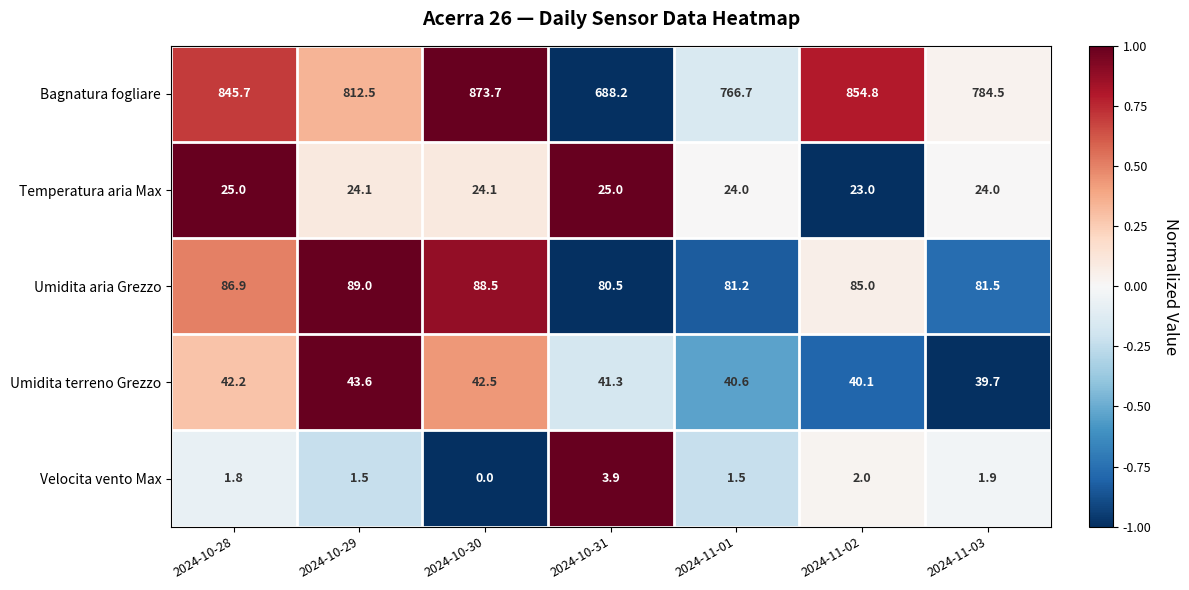

How many values in the Bagnatura fogliare series are below 812?

3